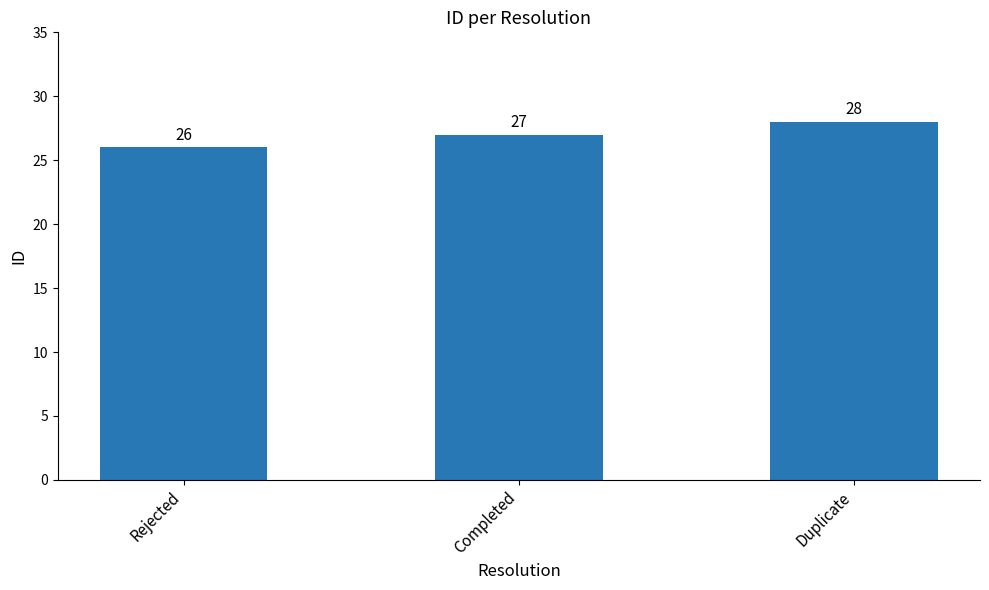

Count the values in the range 26 to 28.

3